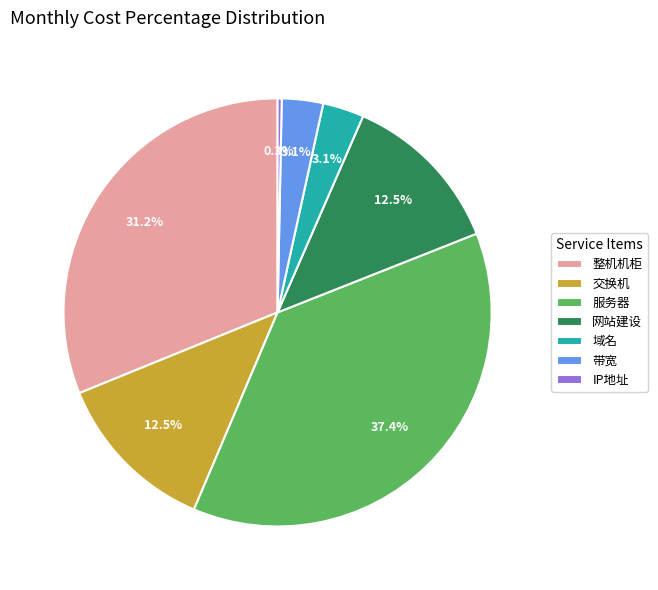

Does 整机机柜 account for over 50% of the chart?

No